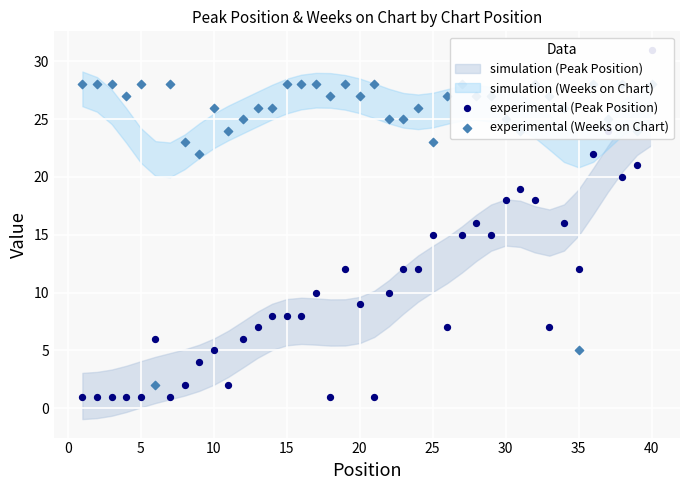

Is the value of experimental (Peak Position) at 0 greater than the value of experimental (Weeks on Chart) at 14?

No